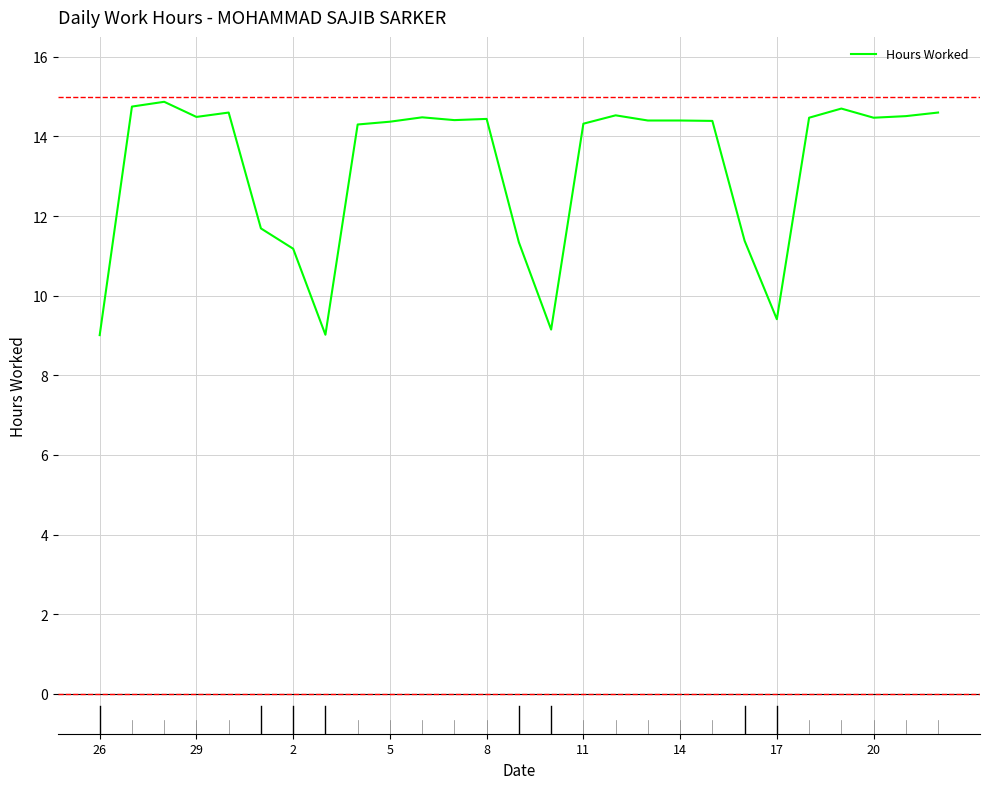

What is the difference between the maximum and minimum values?

5.9